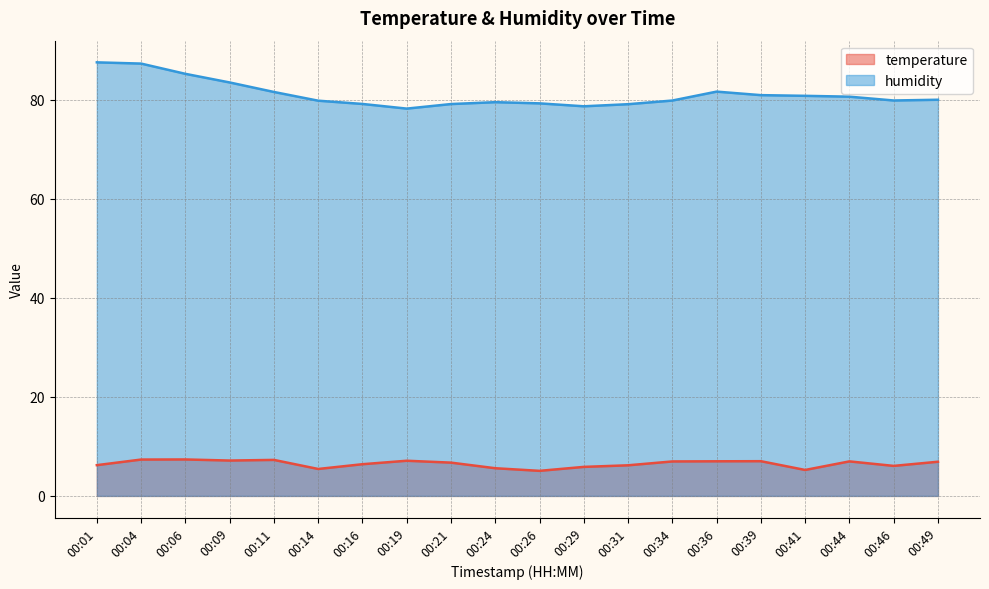

True or false: humidity has more than 1 interior local peaks.

True